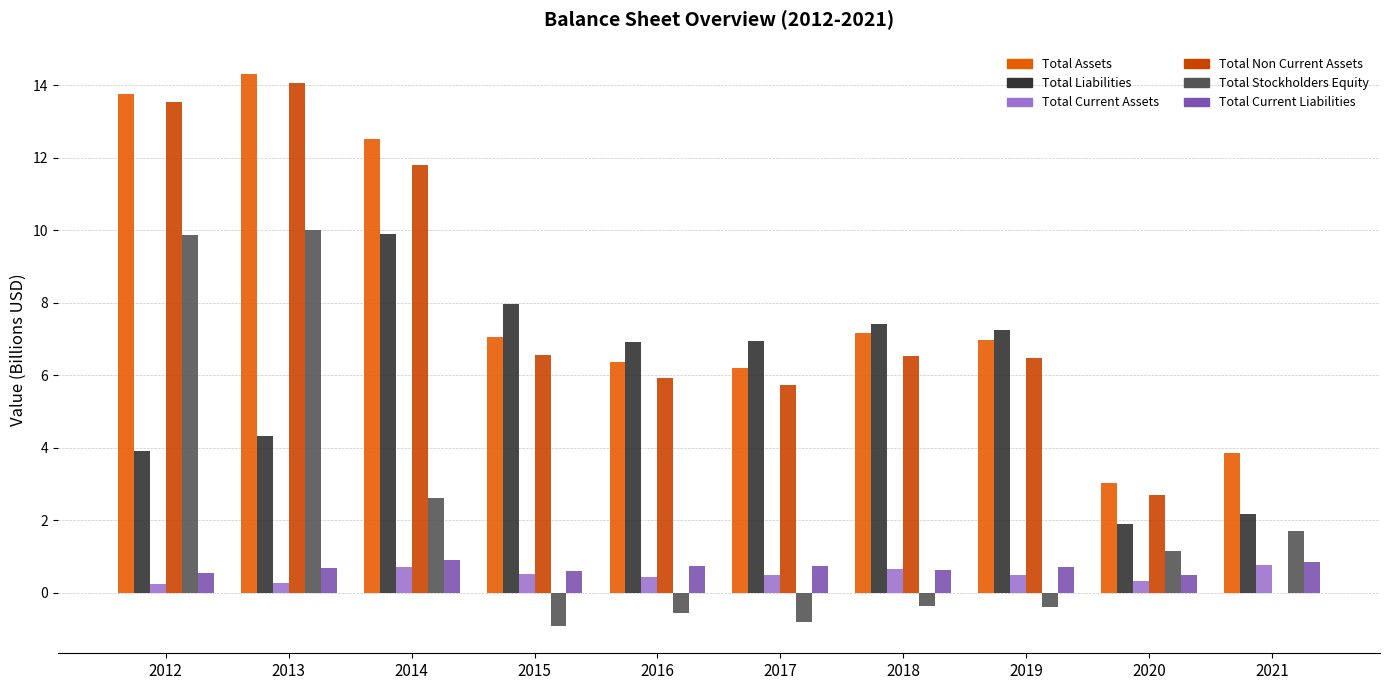

What is the maximum value for Total Current Liabilities?

0.9